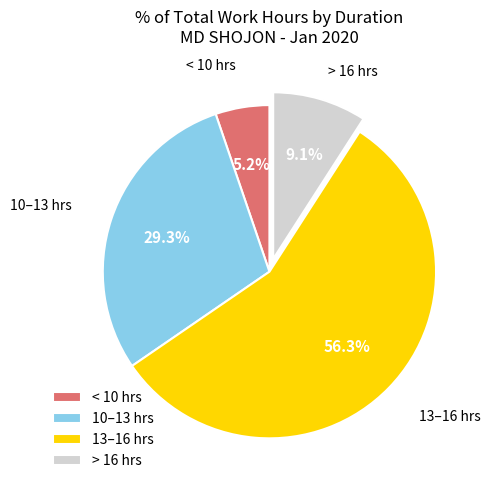

What is the majority slice?

13–16 hrs